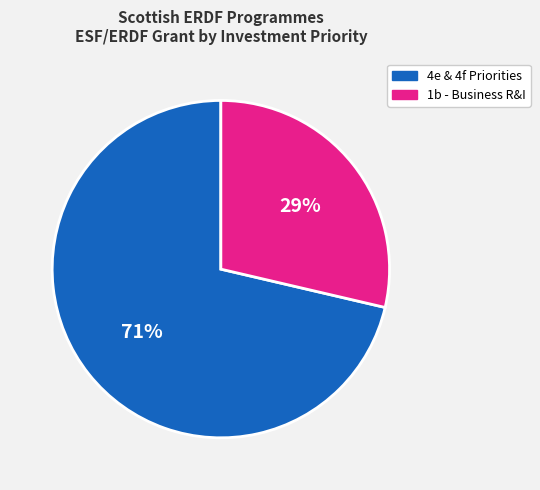

Is there a majority slice in this chart?

Yes